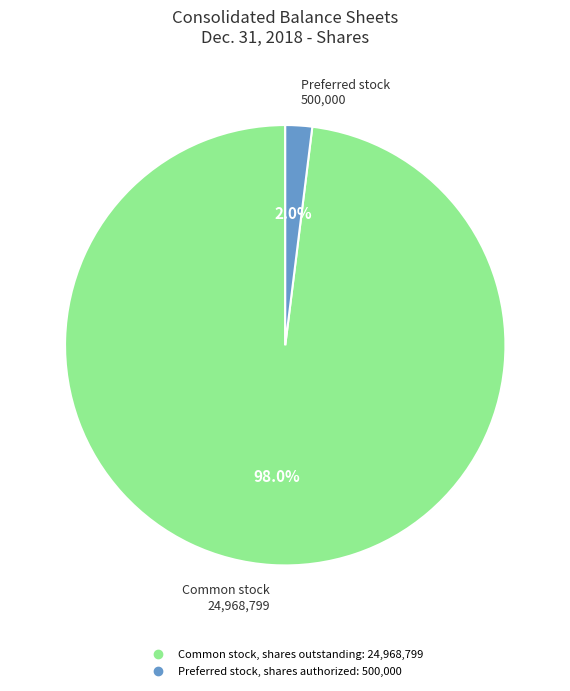

How many segments does this pie chart have?

2